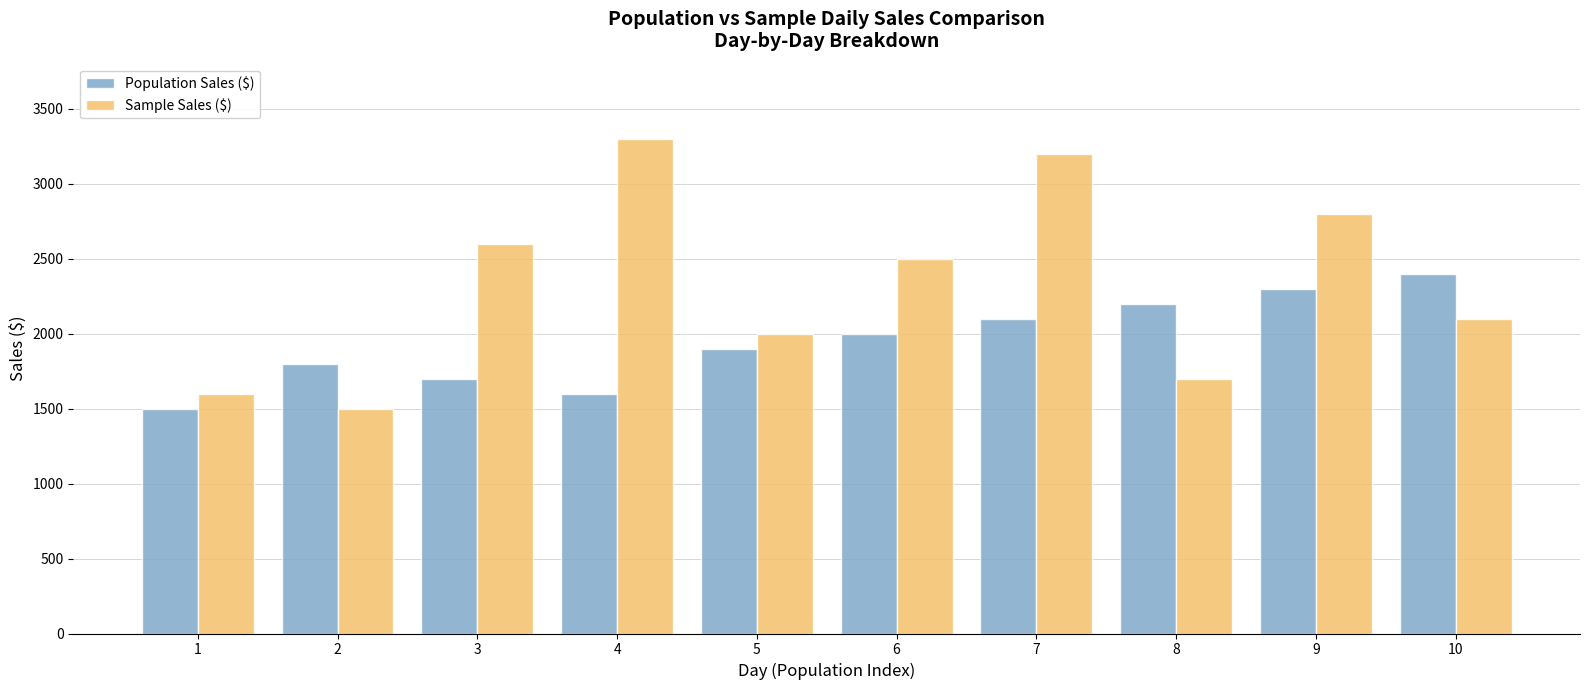

How many data points in Population Sales ($) are less than 2000?

5